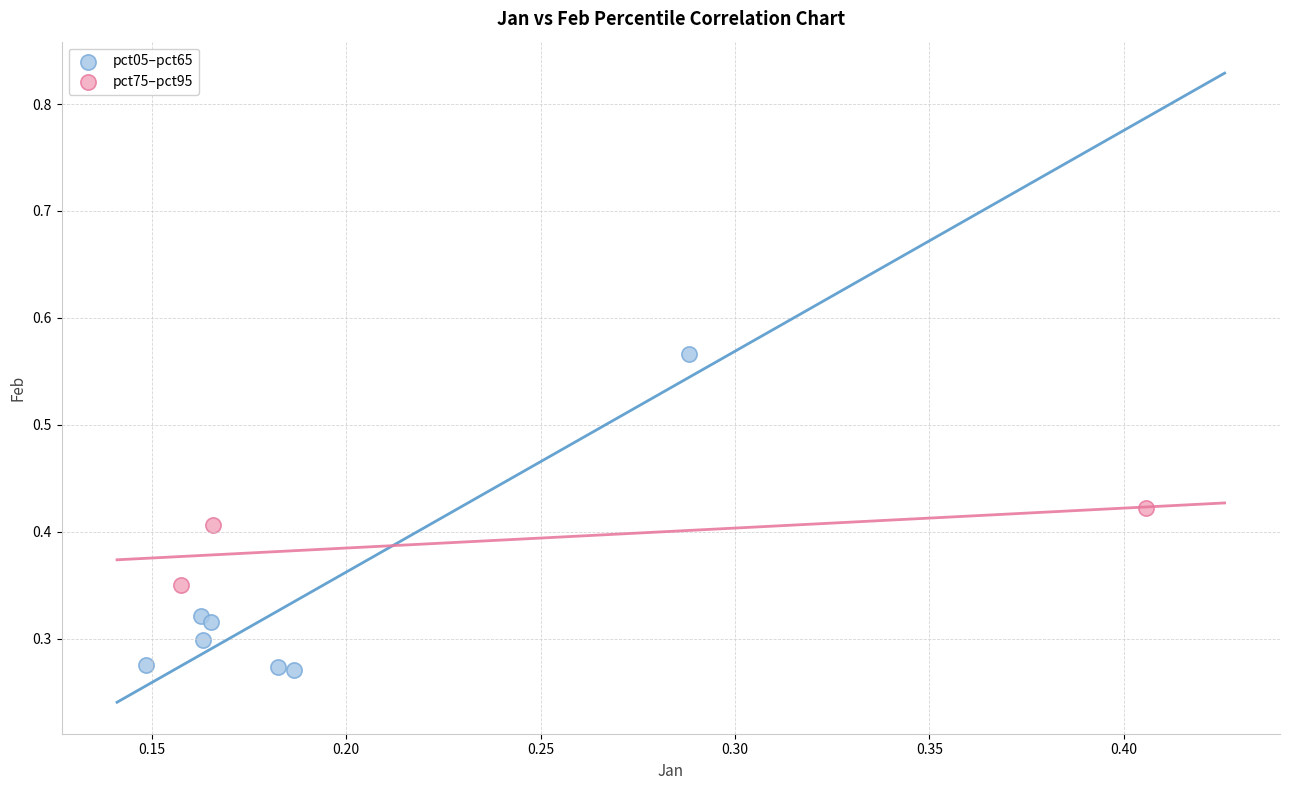

Which series has the largest Y range (max minus min)?

pct05–pct65